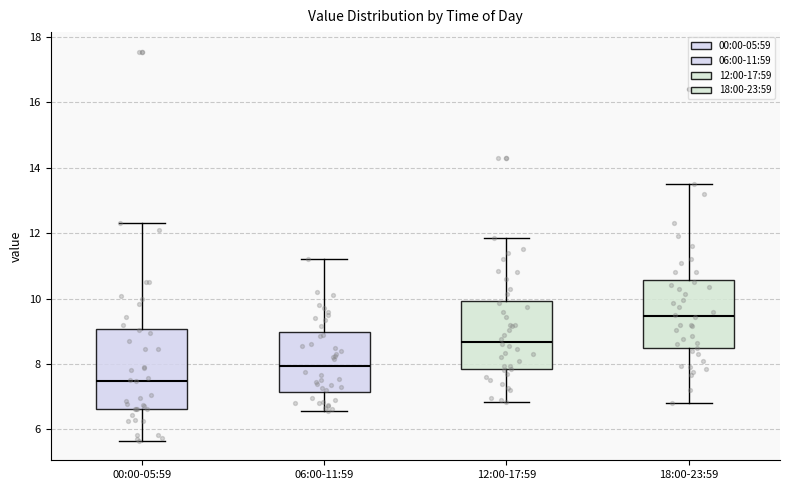

Reading left to right, transcribe this box plot: for each box, give where its median line is, the range the box spans, and where its two whiskers end, as read against the y-axis. The values are not printed on the chart, so give them approximately, as read against the axis.

00:00-05:59: median 7.4, box 6.6 to 9.0, whiskers 5.6 to 12.4
06:00-11:59: median 8.0, box 7.2 to 9.0, whiskers 6.6 to 11.2
12:00-17:59: median 8.6, box 7.8 to 10.0, whiskers 6.8 to 11.8
18:00-23:59: median 9.4, box 8.4 to 10.6, whiskers 6.8 to 13.6